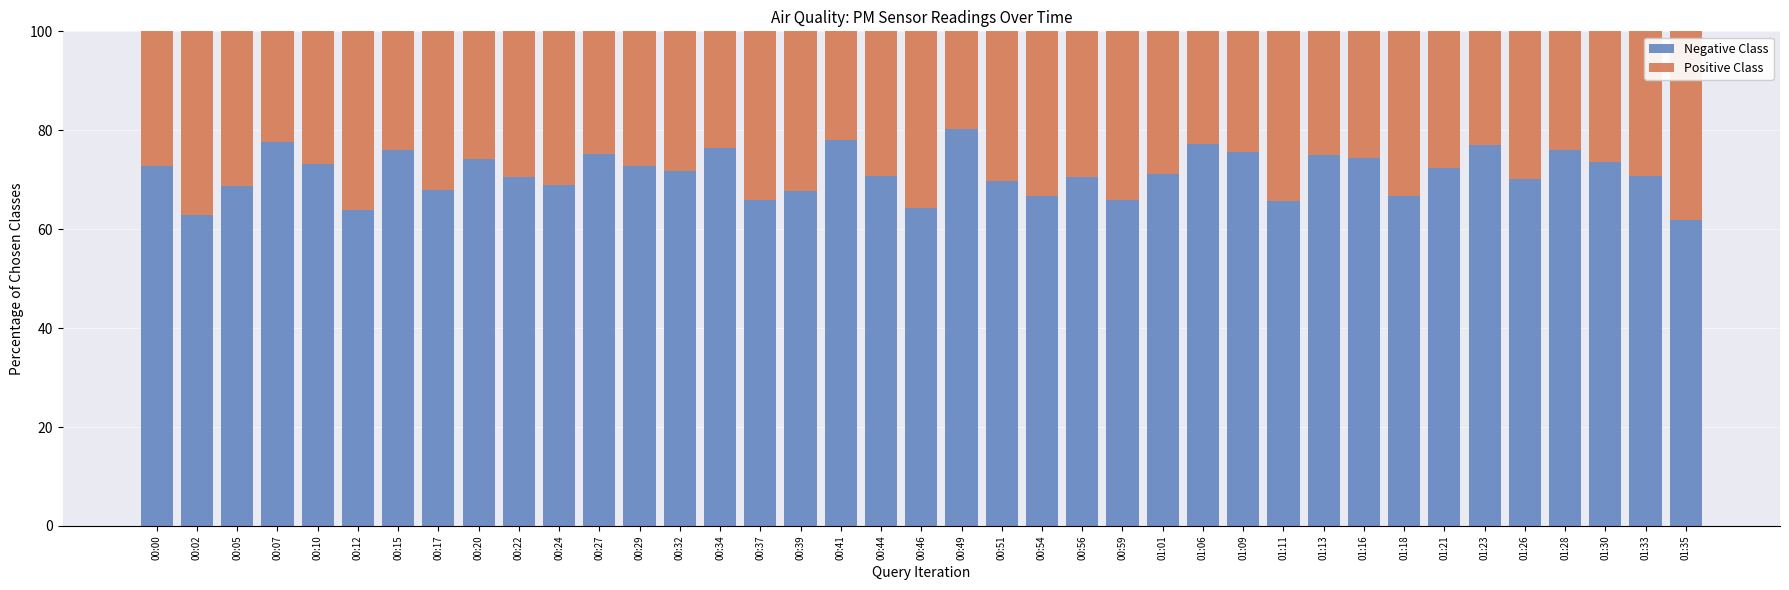

What are all the series names shown in the legend?

Negative Class, Positive Class